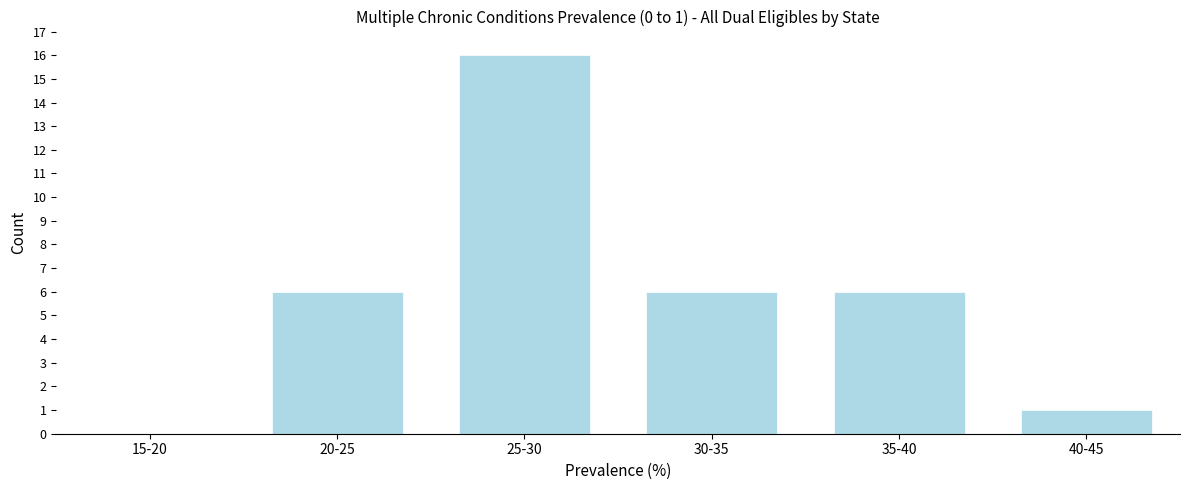

Reading right to left, extract all data points from this chart.

40-45=1	35-40=6	30-35=6	25-30=16	20-25=6	15-20=0